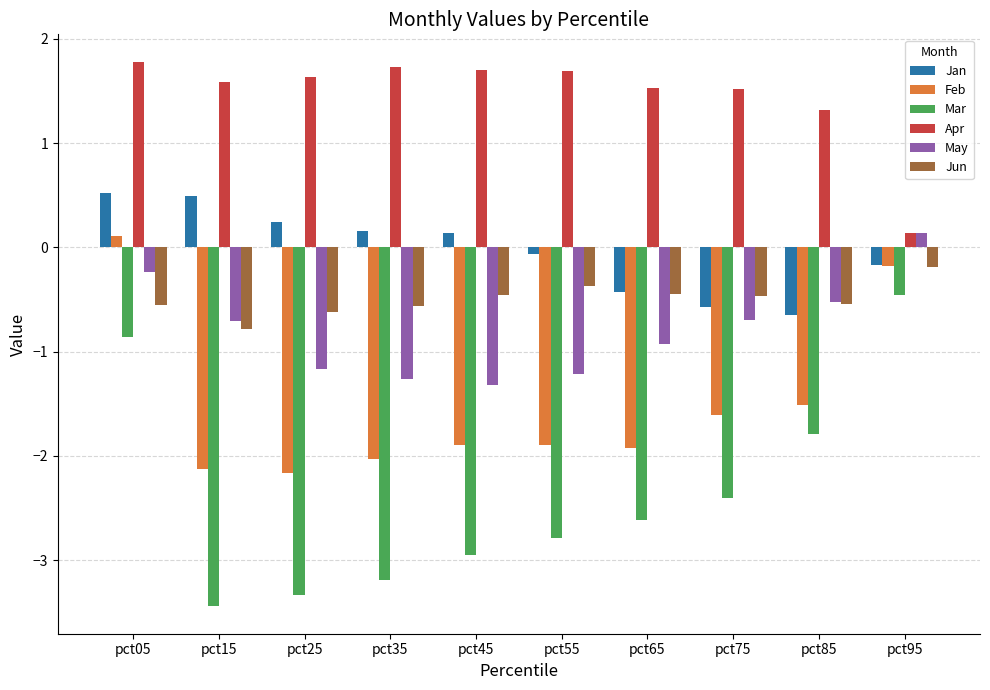

What is the total value across all series at pct75?

-4.2